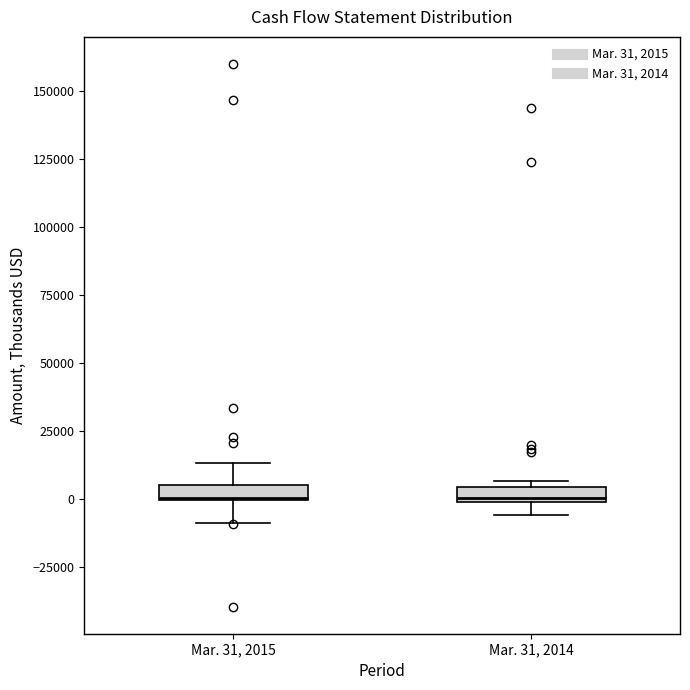

Where is the upper edge of the box for Mar. 31, 2014 on the y-axis? The values are not printed on the chart, so give them approximately, as read against the axis.

5000